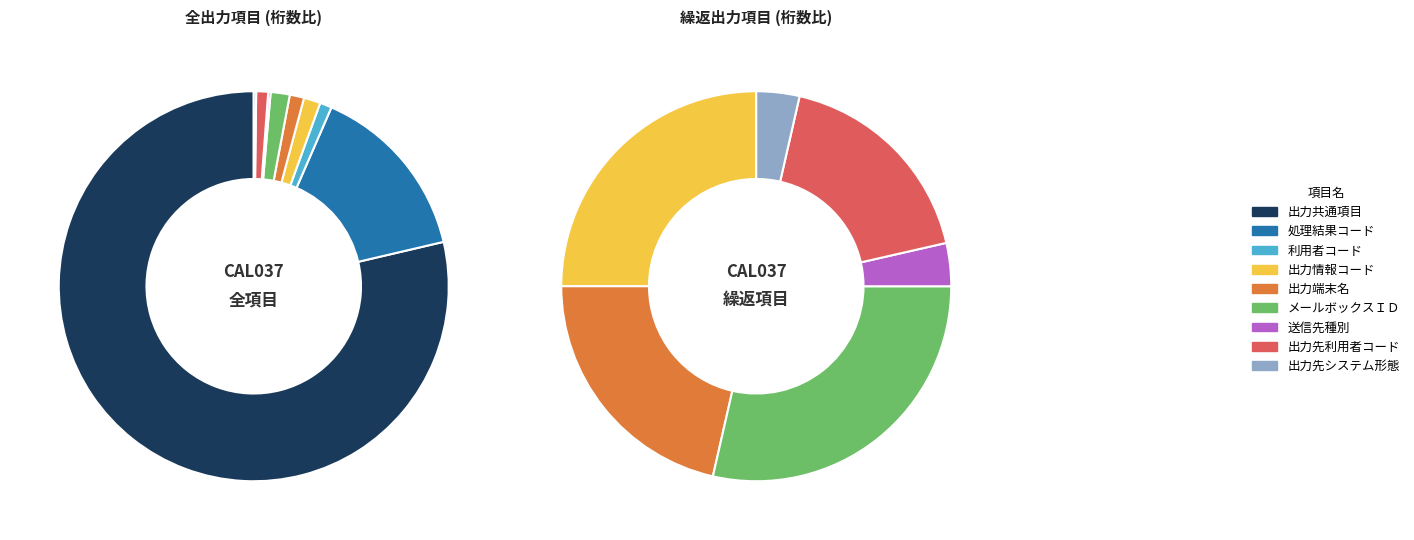

What percentage is the 処理結果コード slice, to the nearest percent?

15%